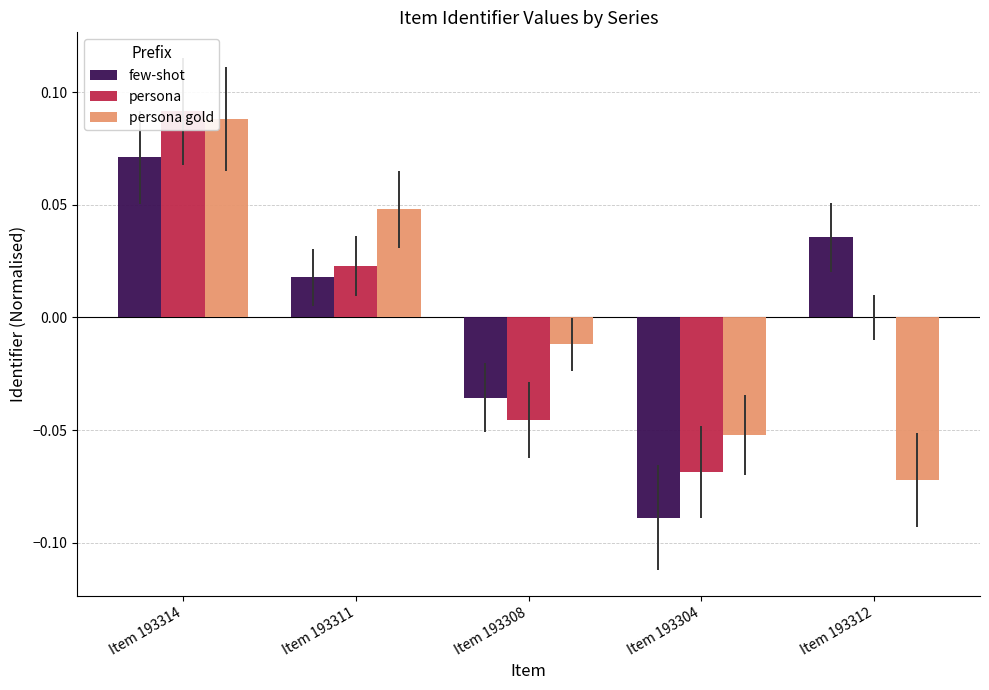

Rank the categories by few-shot value from highest to lowest.

Item 193314, Item 193312, Item 193311, Item 193308, Item 193304